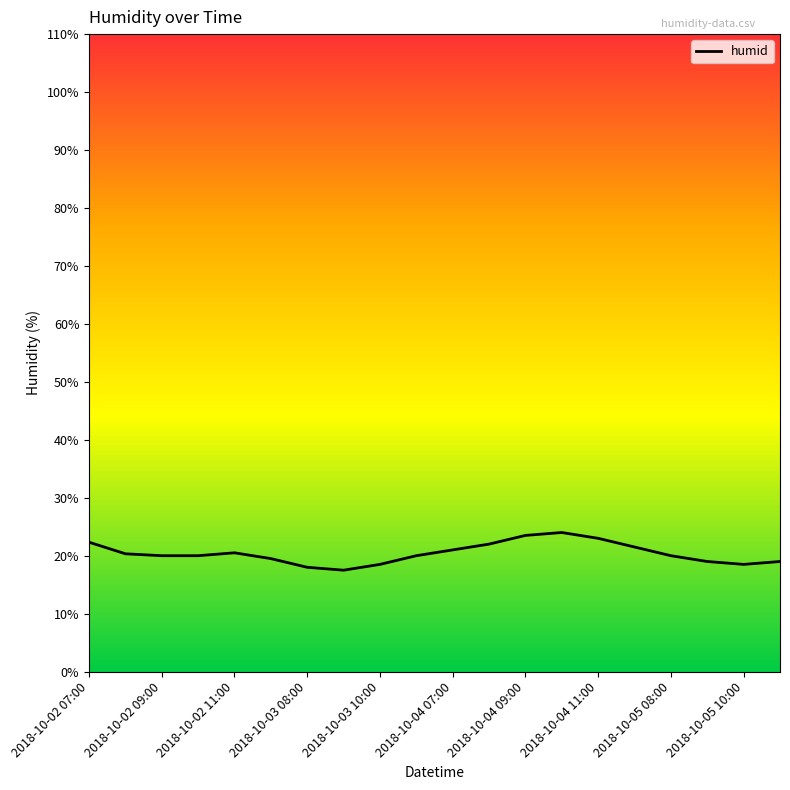

Is this an area chart (filled region under the line)?

No